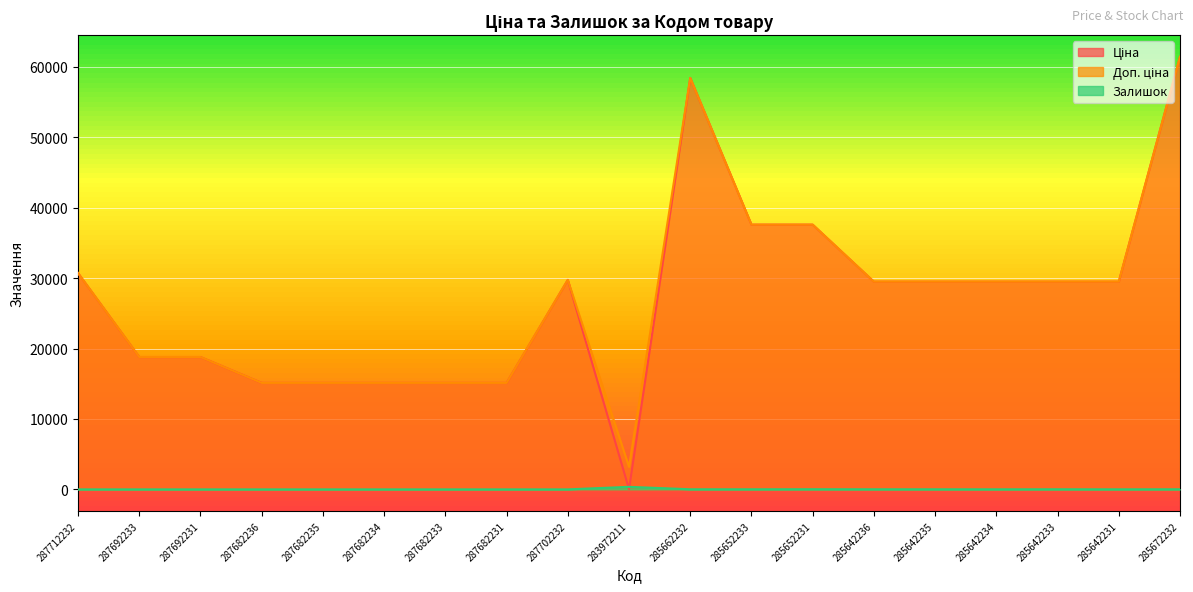

At how many categories does at least one series exceed 54837?

2